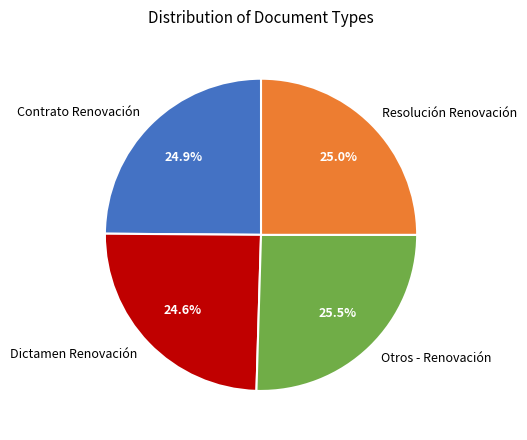

To the nearest percent, what percentage of the pie is Resolución Renovación?

25%